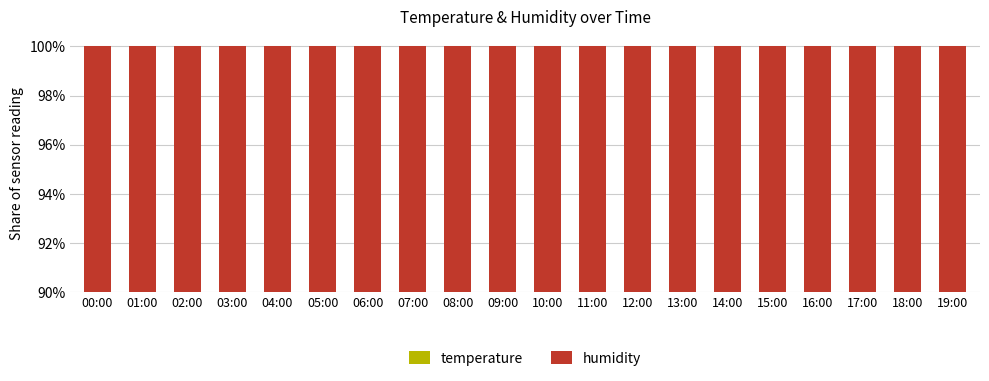

What is the sum of all temperature values?

483.2